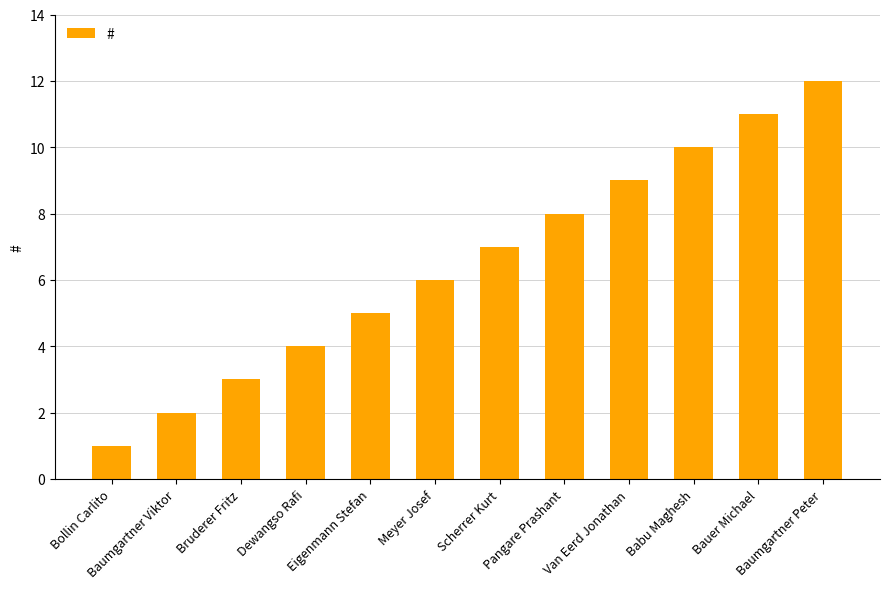

List the labels in order of value, smallest first.

Bollin Carlito, Baumgartner Viktor, Bruderer Fritz, Dewangso Rafi, Eigenmann Stefan, Meyer Josef, Scherrer Kurt, Pangare Prashant, Van Eerd Jonathan, Babu Maghesh, Bauer Michael, Baumgartner Peter